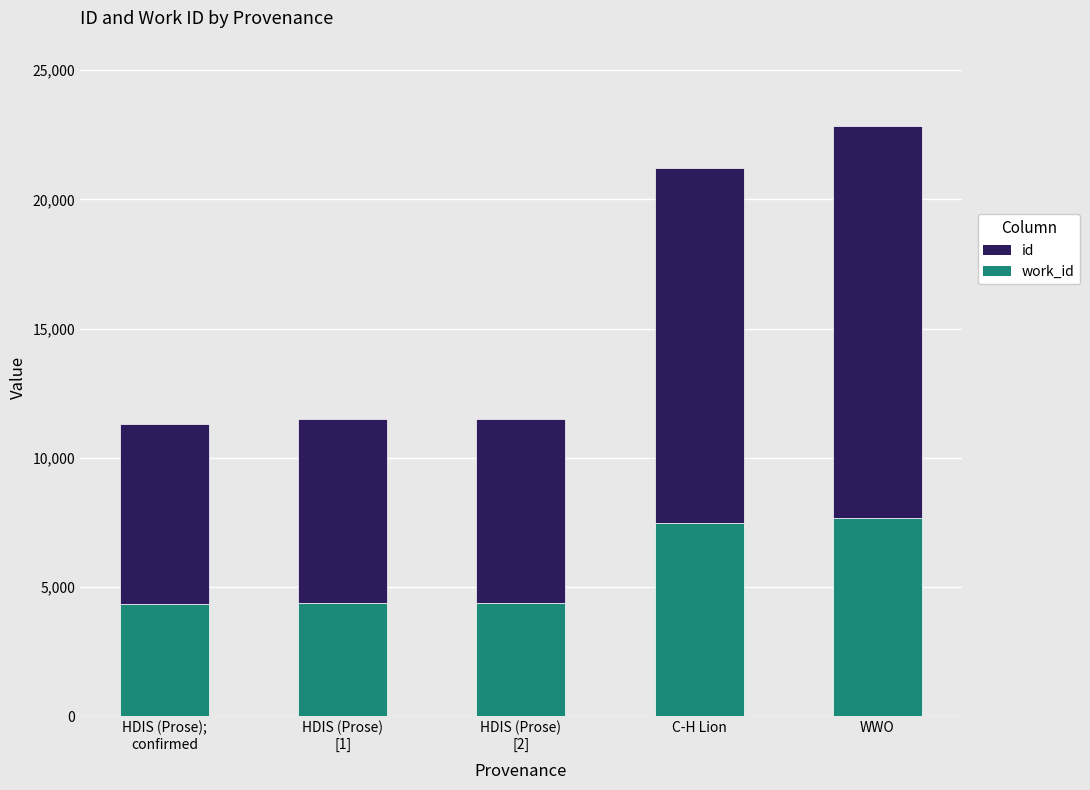

At which category is the sum across all series the highest?

WWO